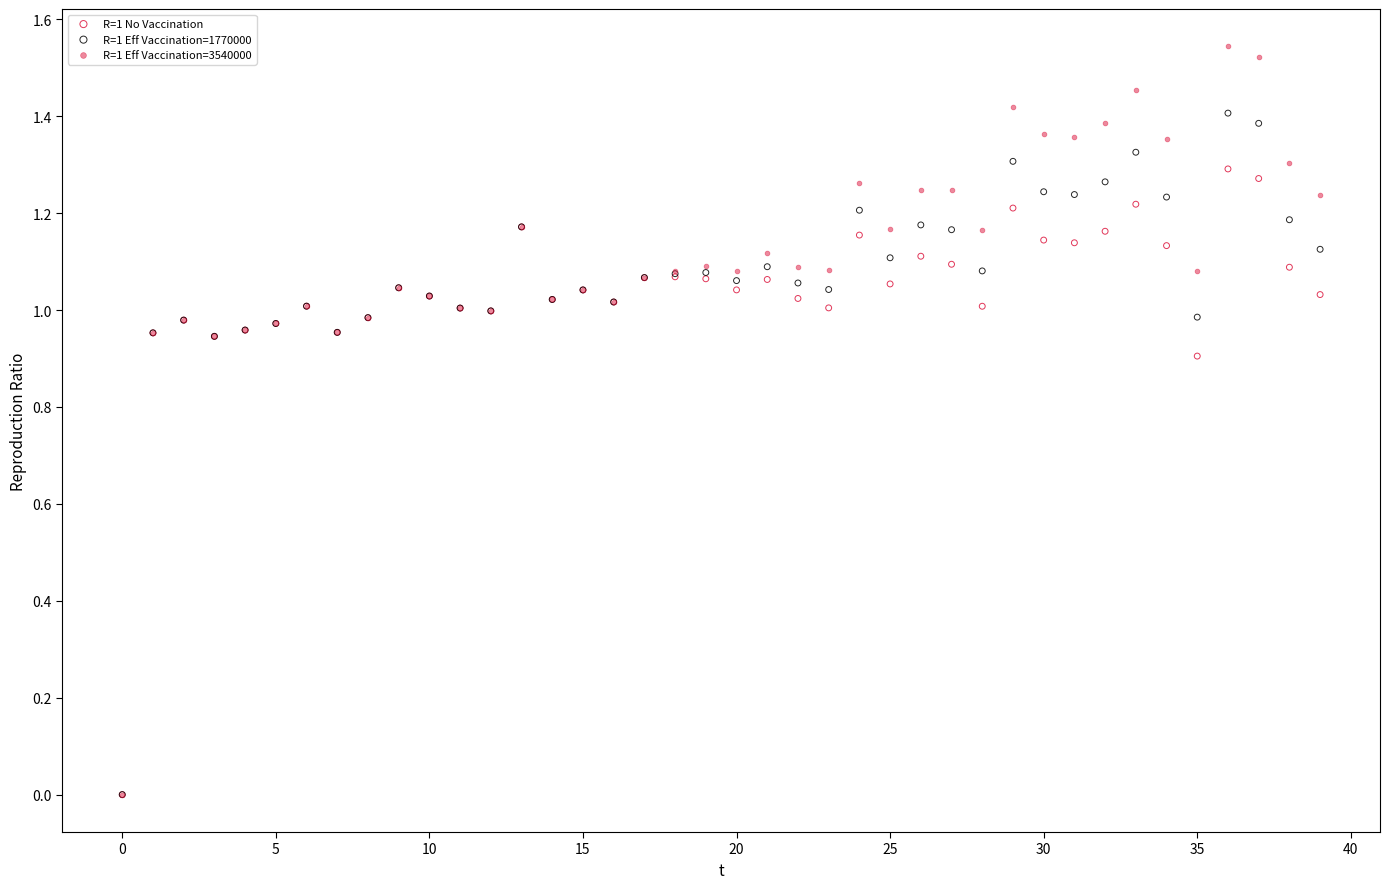

Which series has the widest spread of Y values?

R=1 Eff Vaccination=3540000